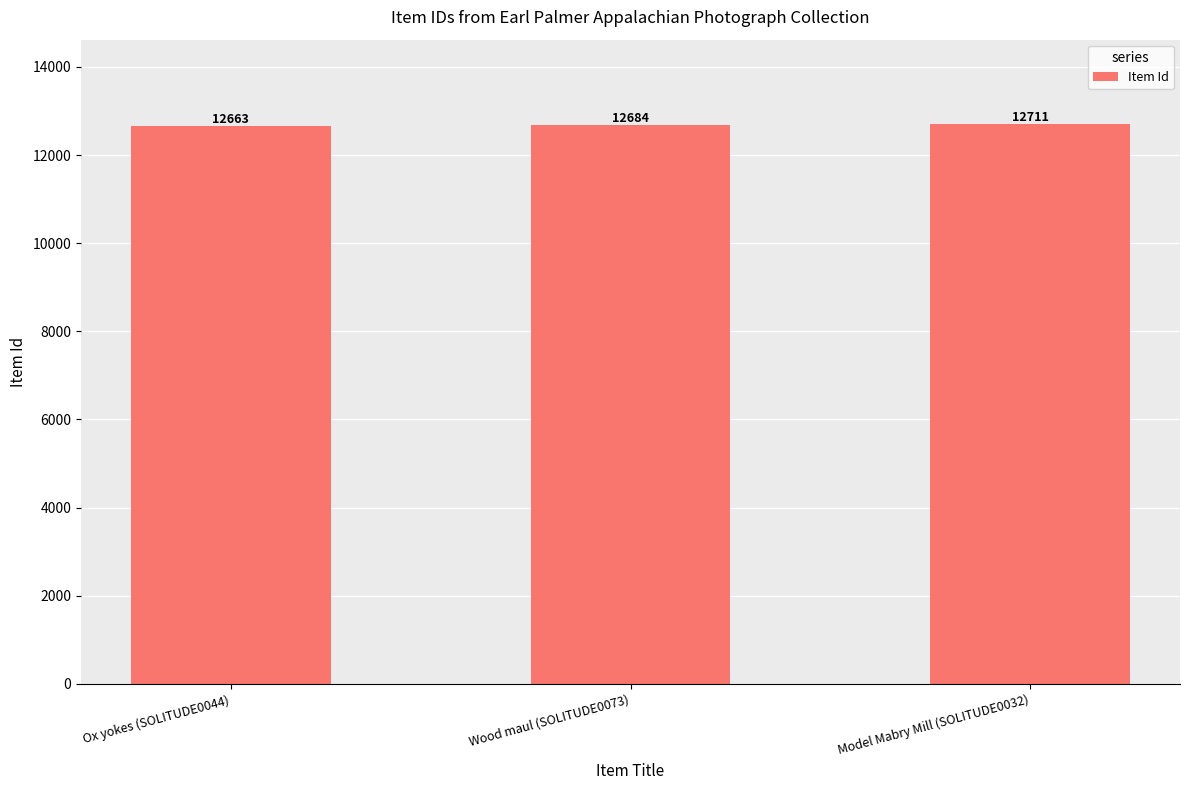

The value at Ox yokes (SOLITUDE0044) is 5821. True or false?

False